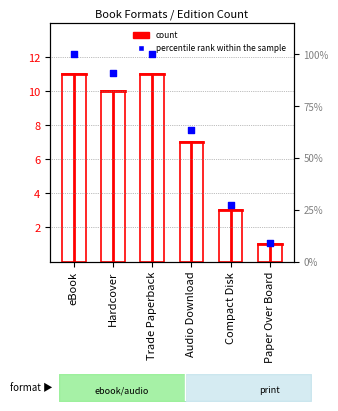

What are all the series names shown in the legend?

count, percentile rank within the sample